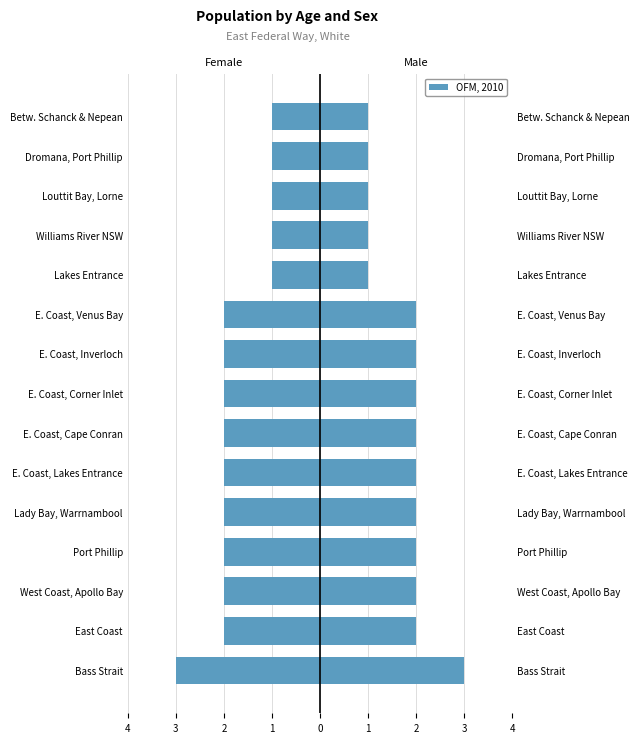

What is the sum of the values at E. Coast, Inverloch and E. Coast, Venus Bay?

-4